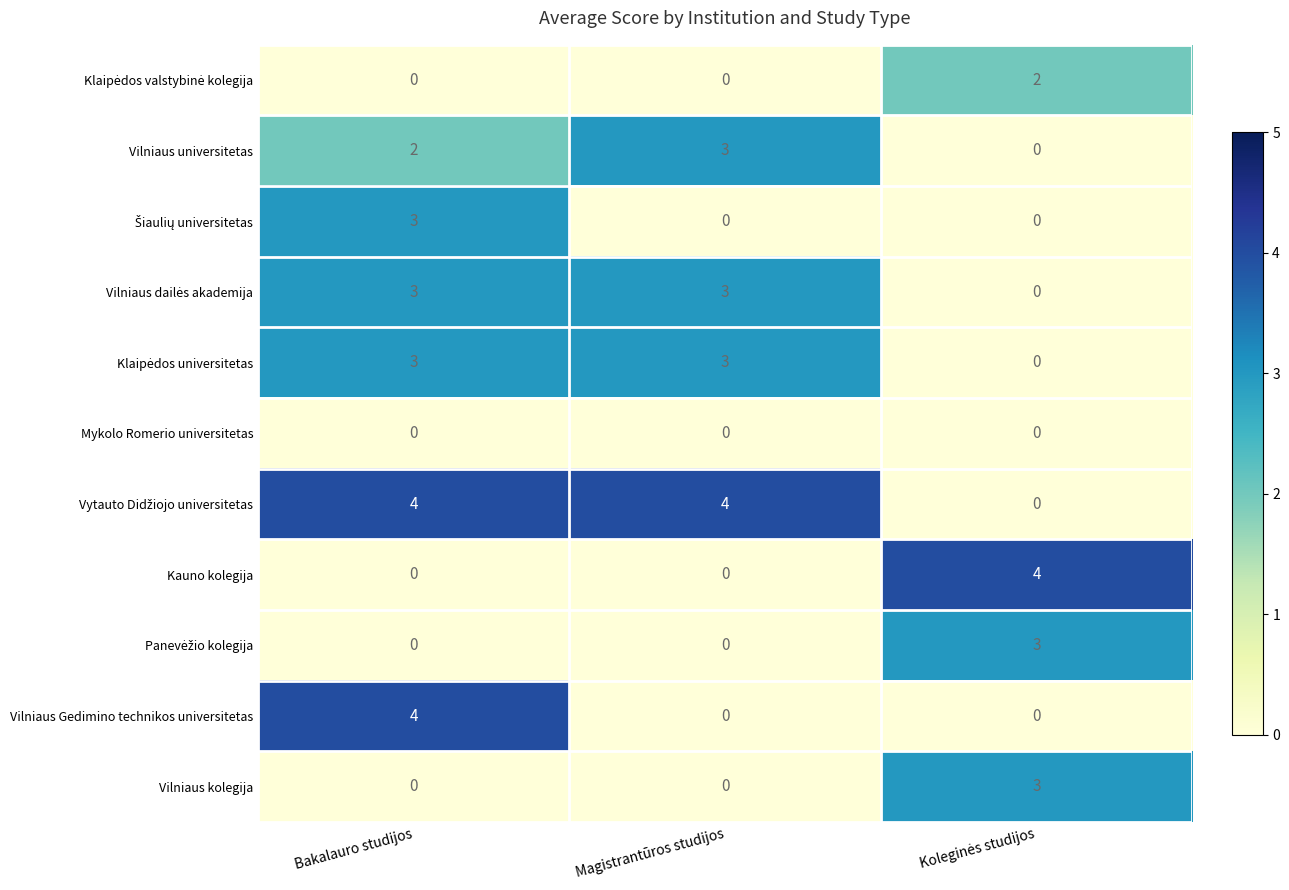

At which category is the sum across all series the highest?

Bakalauro studijos